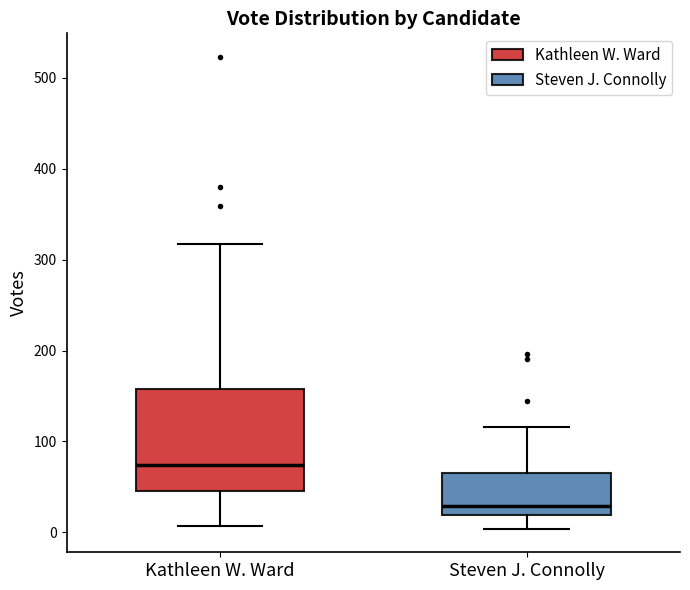

Where is the lower edge of the box for Steven J. Connolly on the y-axis? The values are not printed on the chart, so give them approximately, as read against the axis.

20